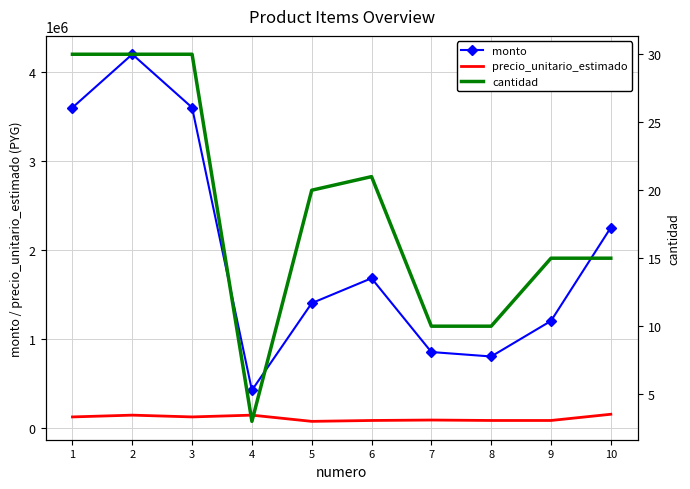

What is the spread (max minus min) of values at 4?

419997